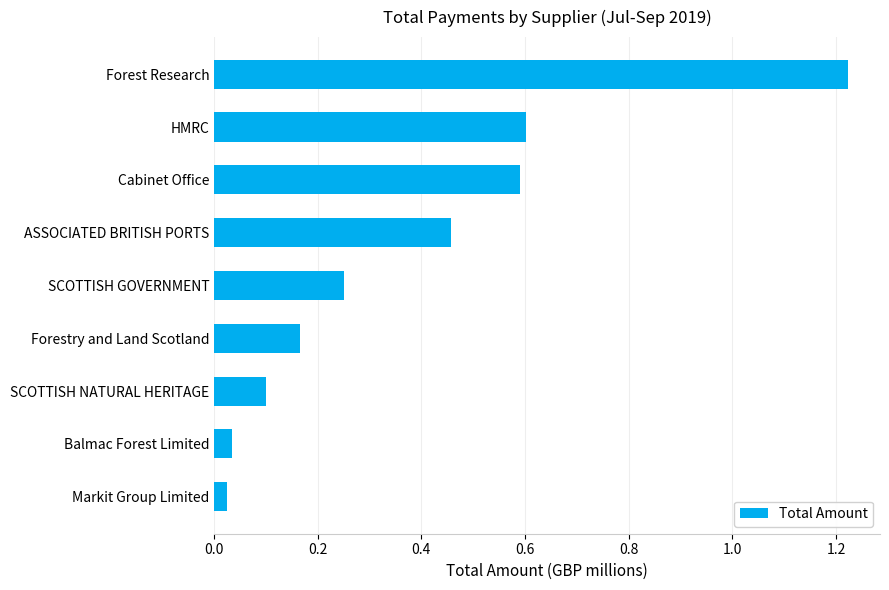

What is the change in value from Forestry and Land Scotland to HMRC?

+0.4